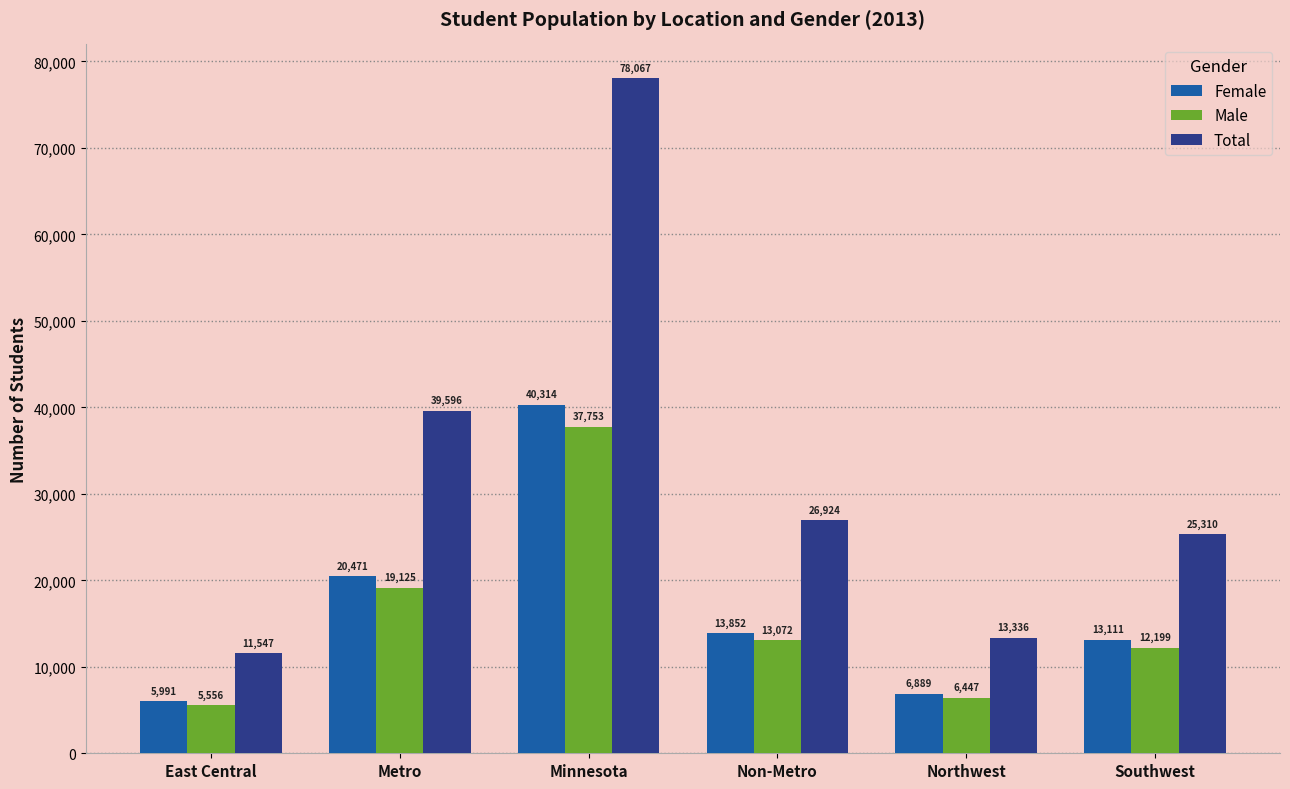

What is the sum of the Female values at Northwest and Minnesota?

47203